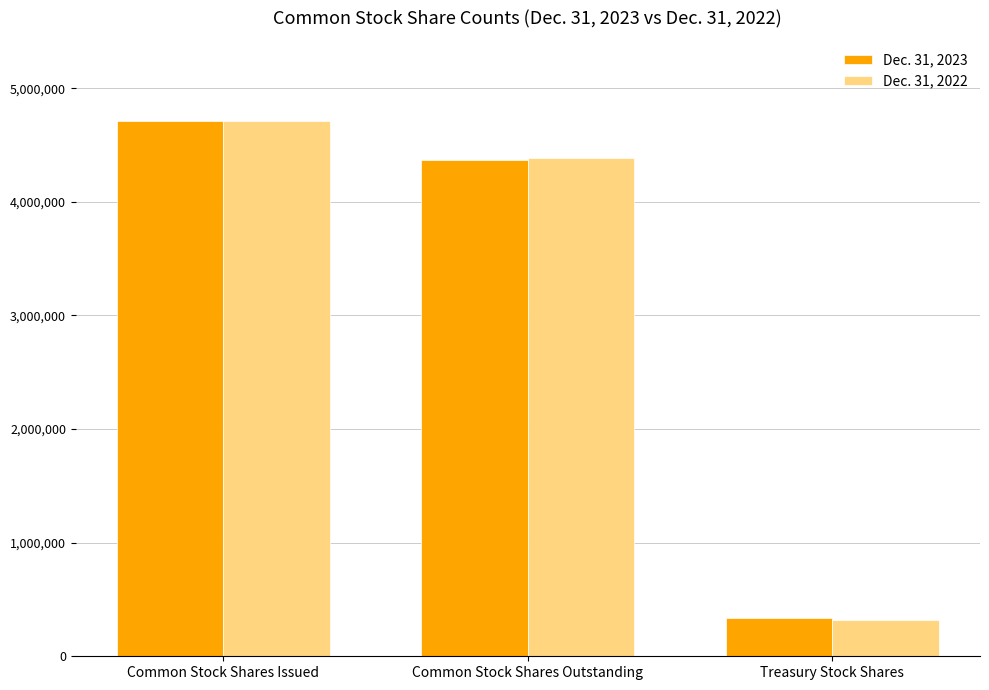

What is the sum of the Dec. 31, 2023 values at Common Stock Shares Outstanding and Common Stock Shares Issued?

9082203